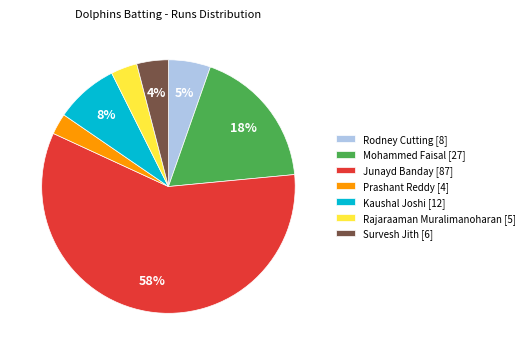

Is it true that Junayd Banday [87] is 58% of the pie?

True